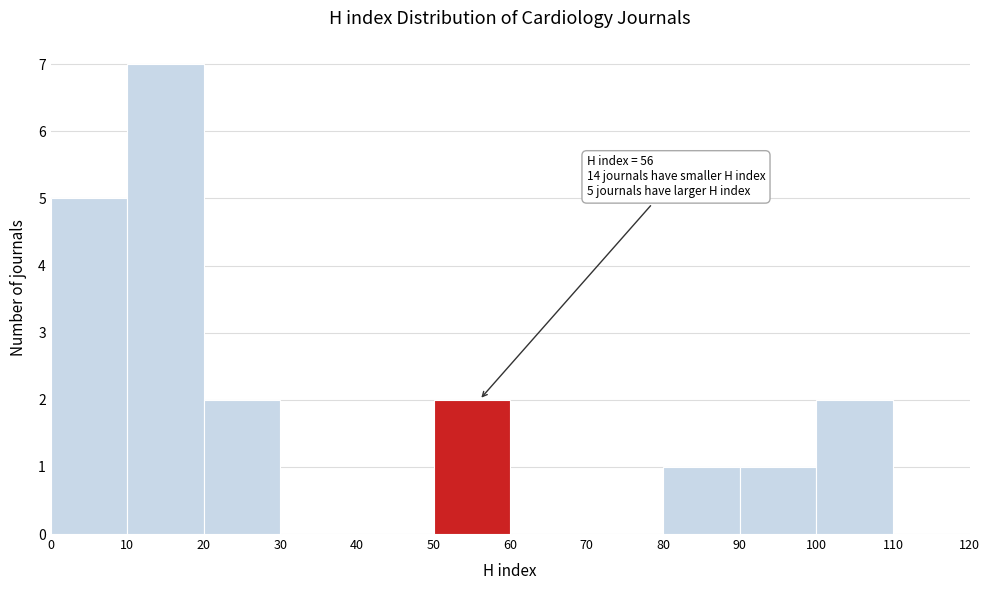

Which range on the x-axis has the tallest bar?

10 to 20